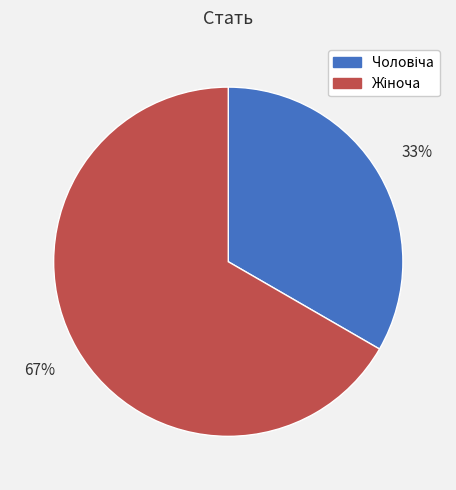

To the nearest percent, what is the average slice percentage?

50%